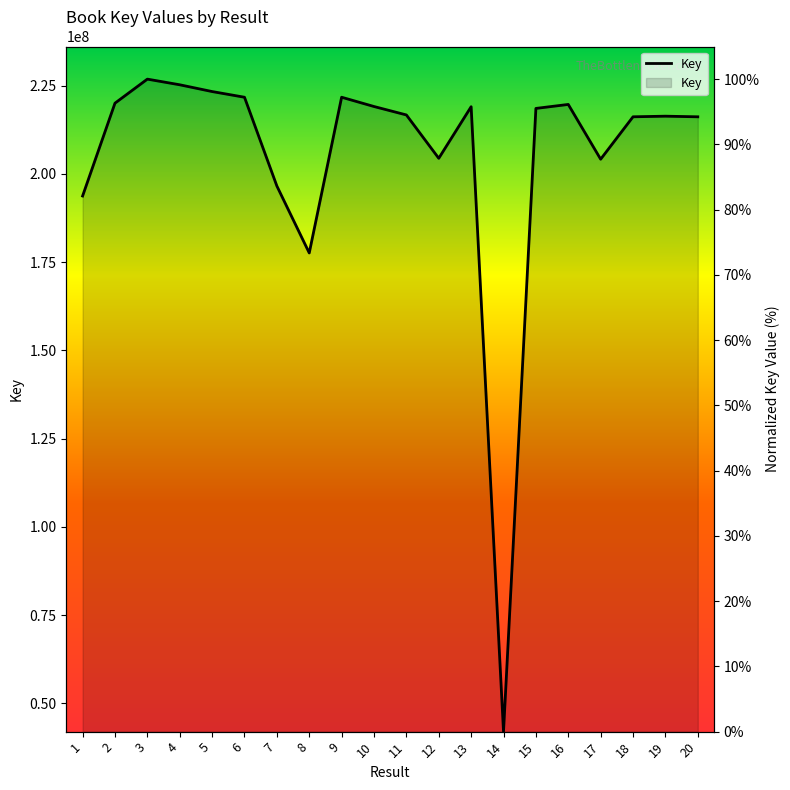

Reading left to right, what are all the values shown in this chart?

1=82.1	2=96.3	3=100.0	4=99.1	5=98.1	6=97.2	7=83.6	8=73.4	9=97.2	10=95.8	11=94.5	12=87.9	13=95.8	14=0.0	15=95.5	16=96.1	17=87.7	18=94.2	19=94.3	20=94.2